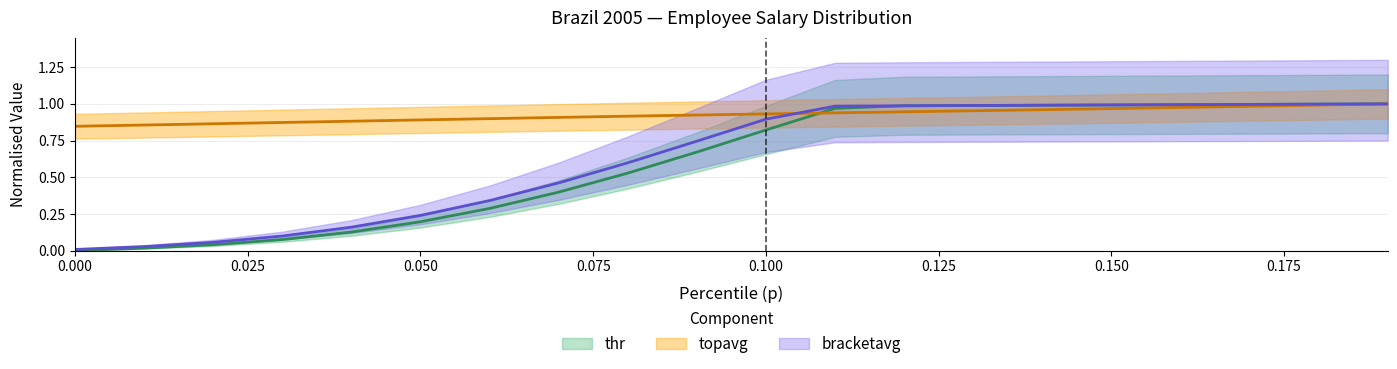

What is the label of the 6th point from the right?

0.14